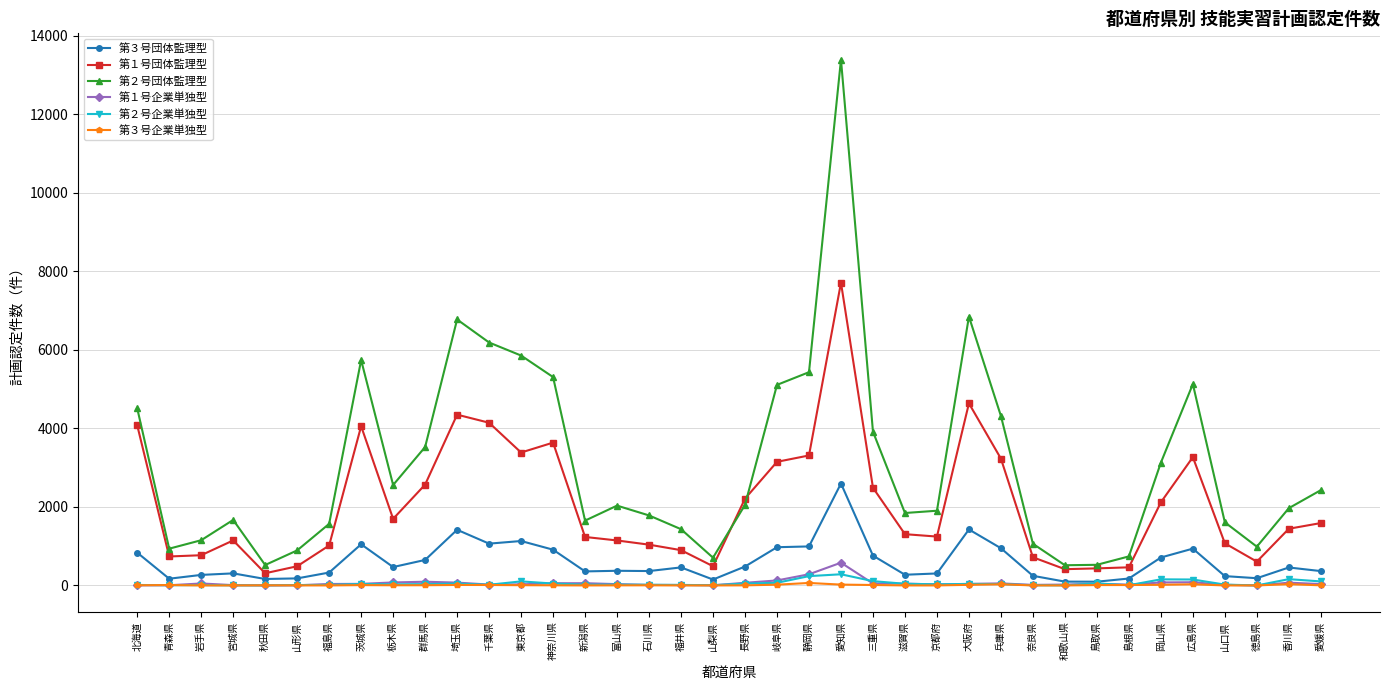

At which label does 第１号団体監理型 first exceed 1443?

北海道